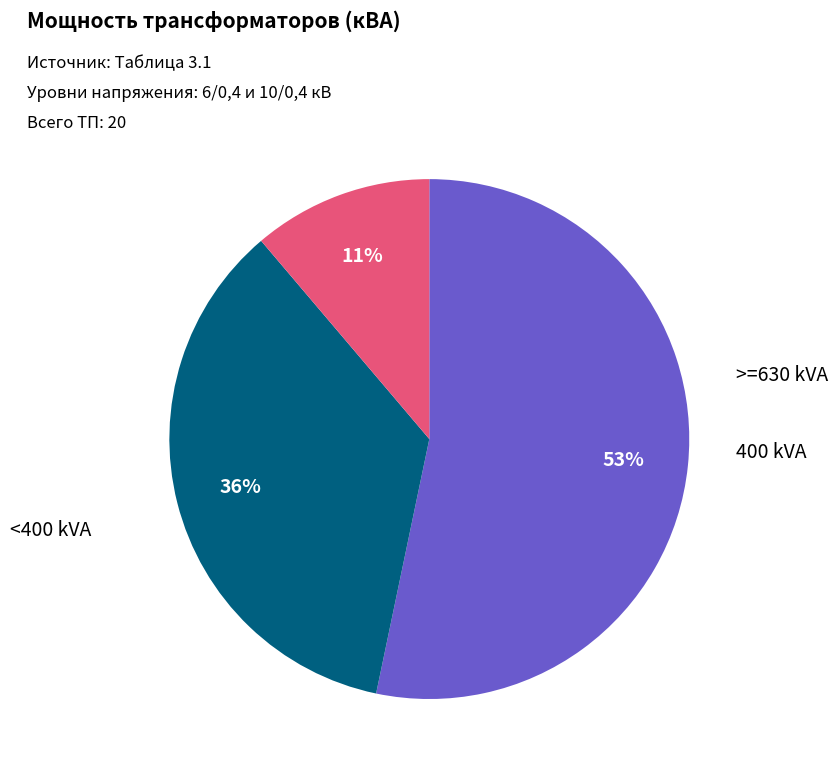

To the nearest percent, what is the difference between the largest and smallest slice percentages?

42%